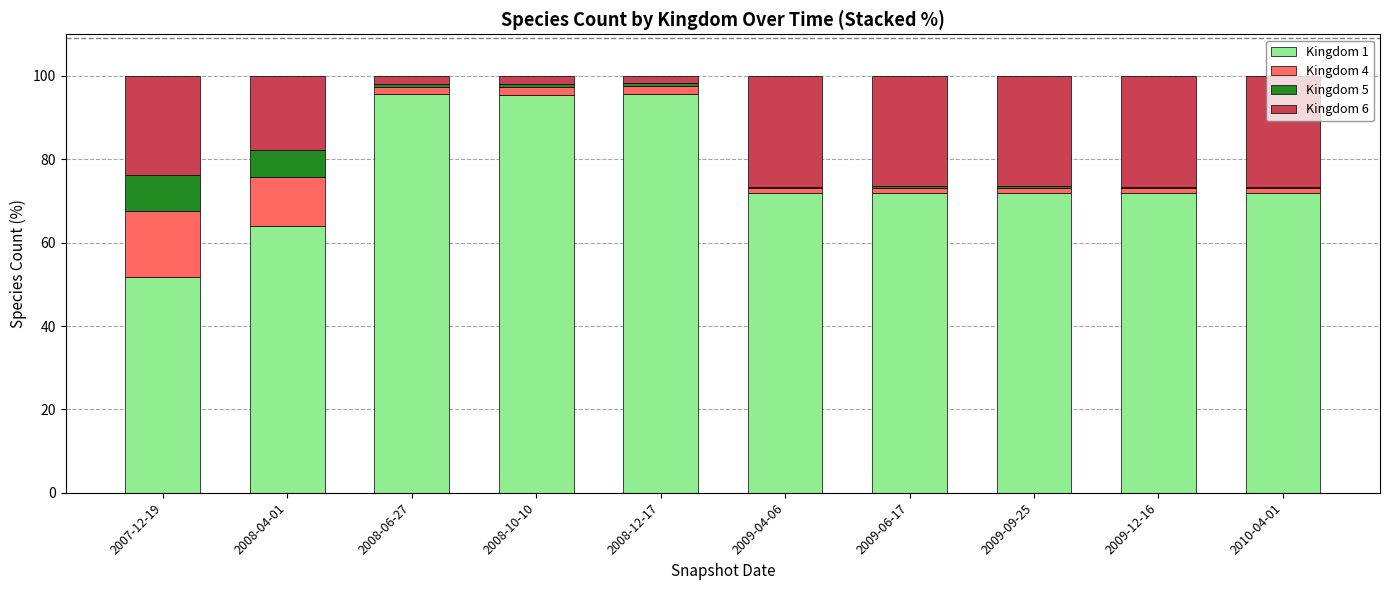

What is the maximum value for Kingdom 1?

95.6